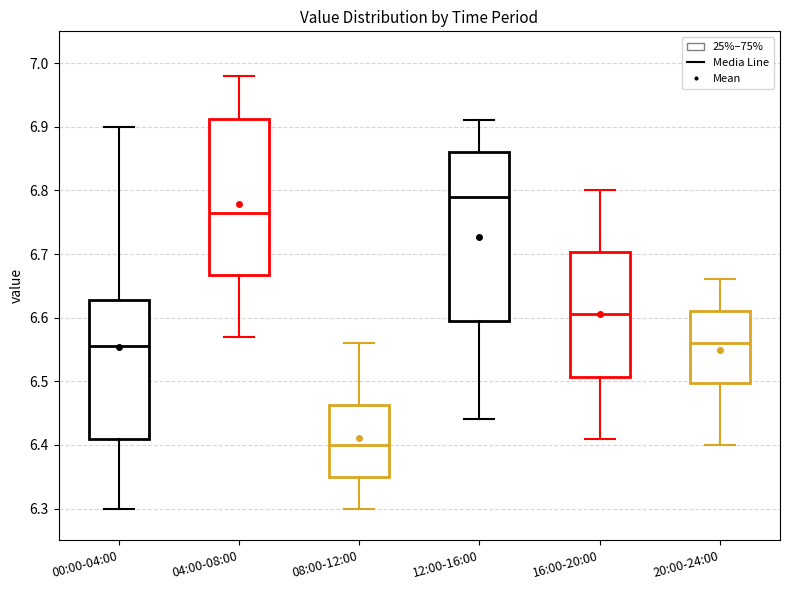

Reading left to right, read every box against the y-axis: the position of its median line, the range the box covers, and the ends of its whiskers. The values are not printed on the chart, so give them approximately, as read against the axis.

00:00-04:00: median 6.56, box 6.41 to 6.63, whiskers 6.30 to 6.90
04:00-08:00: median 6.77, box 6.67 to 6.91, whiskers 6.57 to 6.98
08:00-12:00: median 6.40, box 6.35 to 6.46, whiskers 6.30 to 6.56
12:00-16:00: median 6.79, box 6.60 to 6.86, whiskers 6.44 to 6.91
16:00-20:00: median 6.61, box 6.51 to 6.70, whiskers 6.41 to 6.80
20:00-24:00: median 6.56, box 6.50 to 6.61, whiskers 6.40 to 6.66